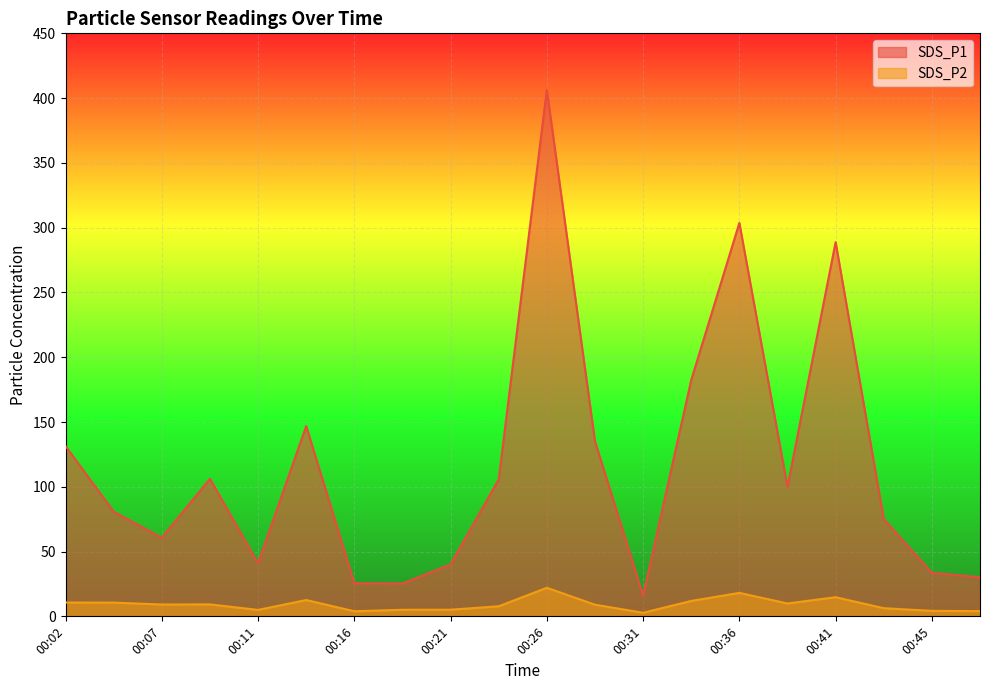

How many values in the SDS_P2 series are below 9?

9